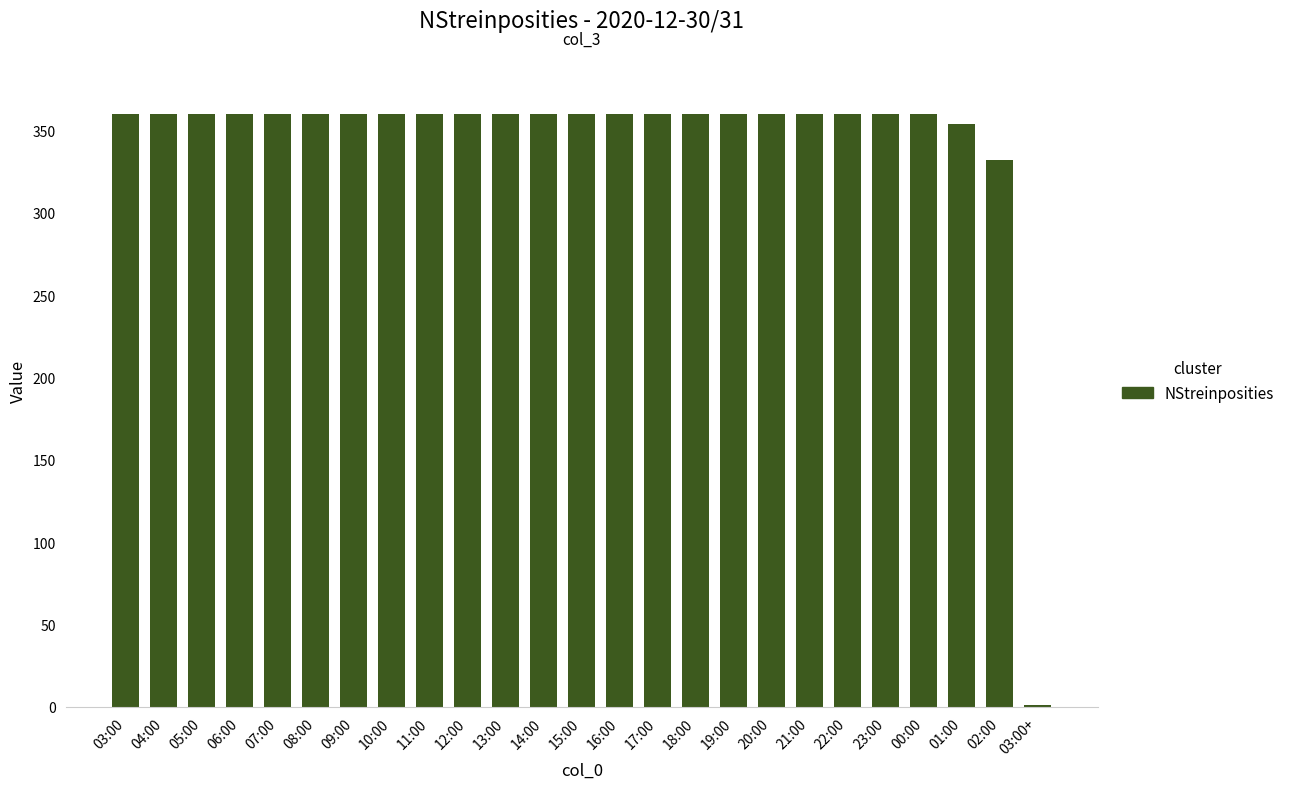

What is the greatest value displayed?

360